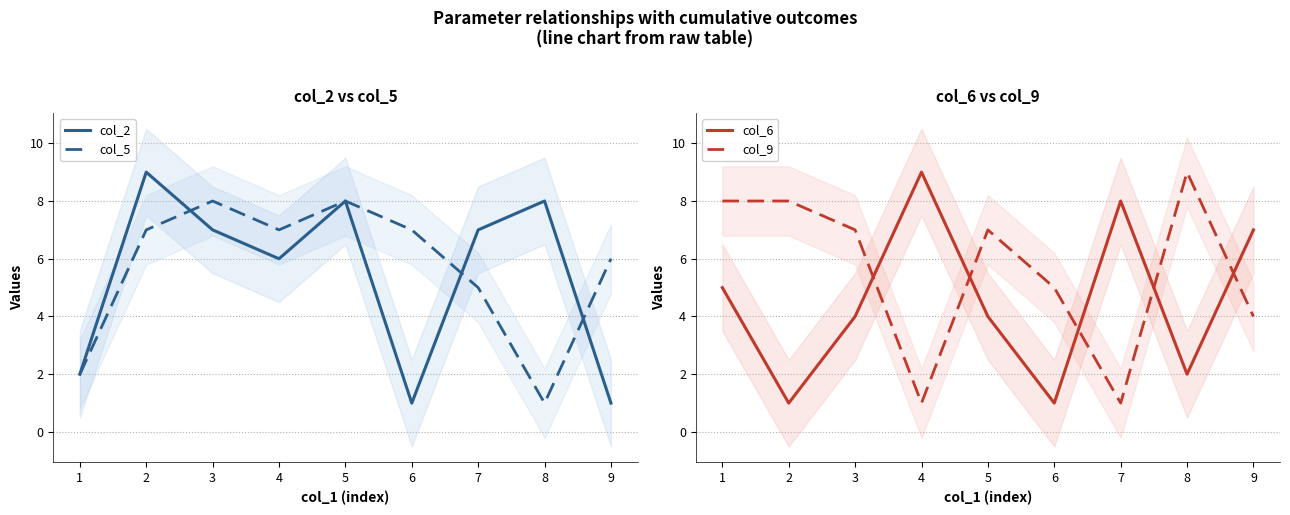

Which has a higher value, 8 or 2?

2